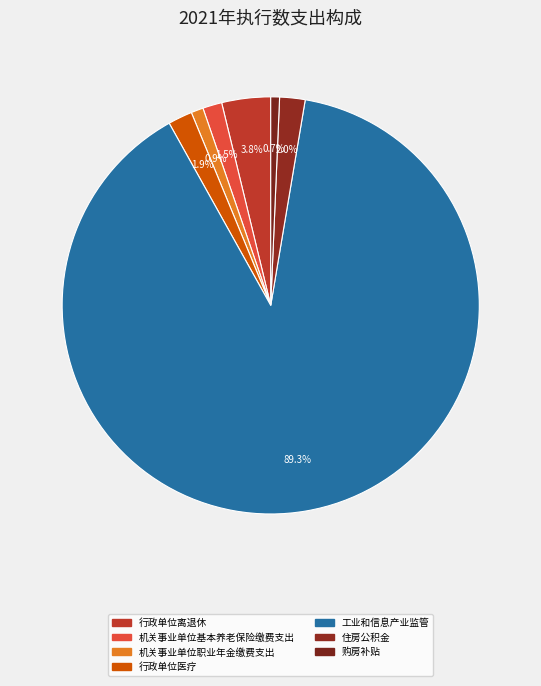

Is the sum of 工业和信息产业监管 and 机关事业单位职业年金缴费支出 greater than half?

Yes